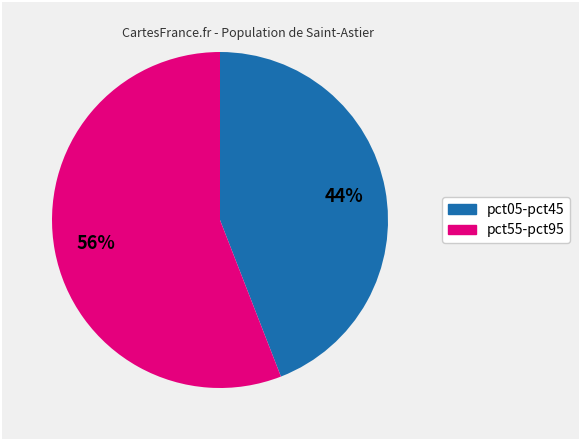

To the nearest percent, what is the difference between the largest and smallest slice percentages?

12%